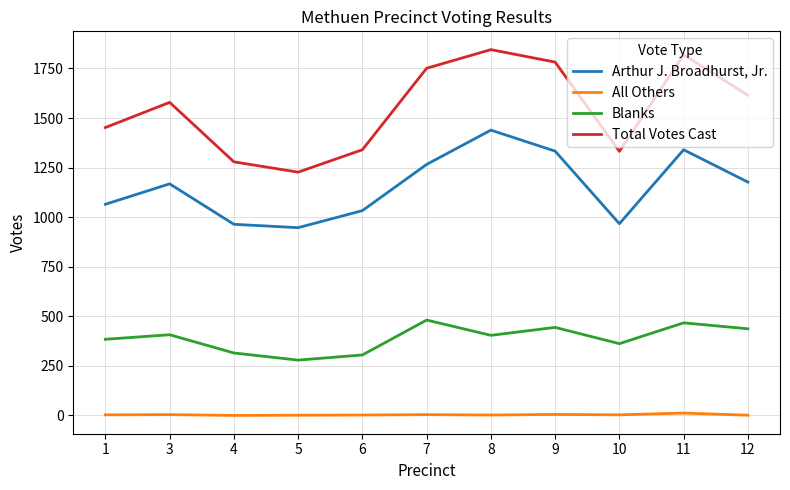

What is the maximum value for Arthur J. Broadhurst, Jr.?

1439